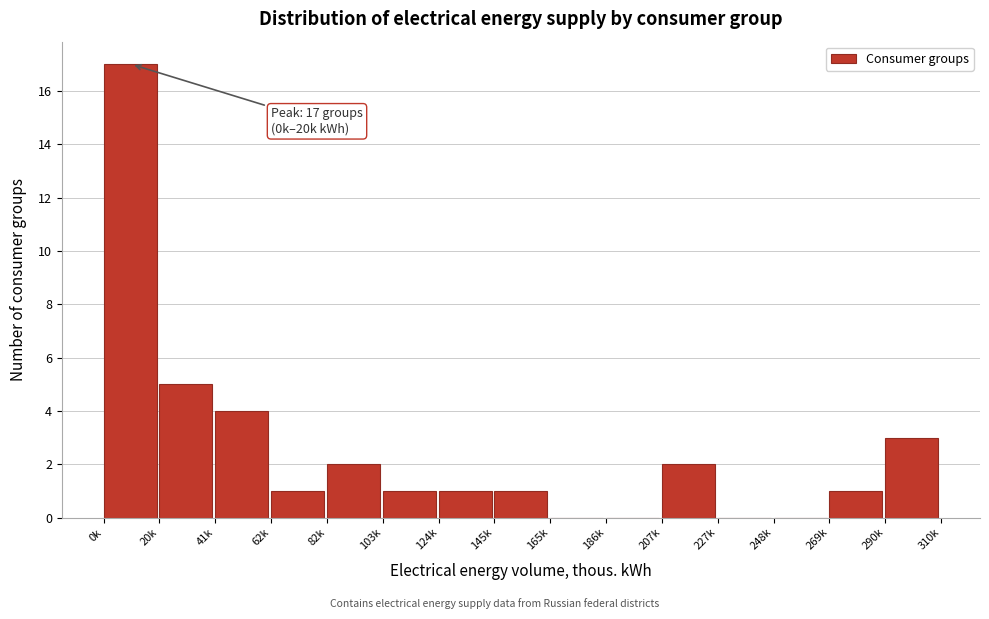

Reading right to left, what are all the values shown in this chart?

290k=3	269k=1	248k=0	227k=0	207k=2	186k=0	165k=0	145k=1	124k=1	103k=1	82k=2	62k=1	41k=4	20k=5	0k=17